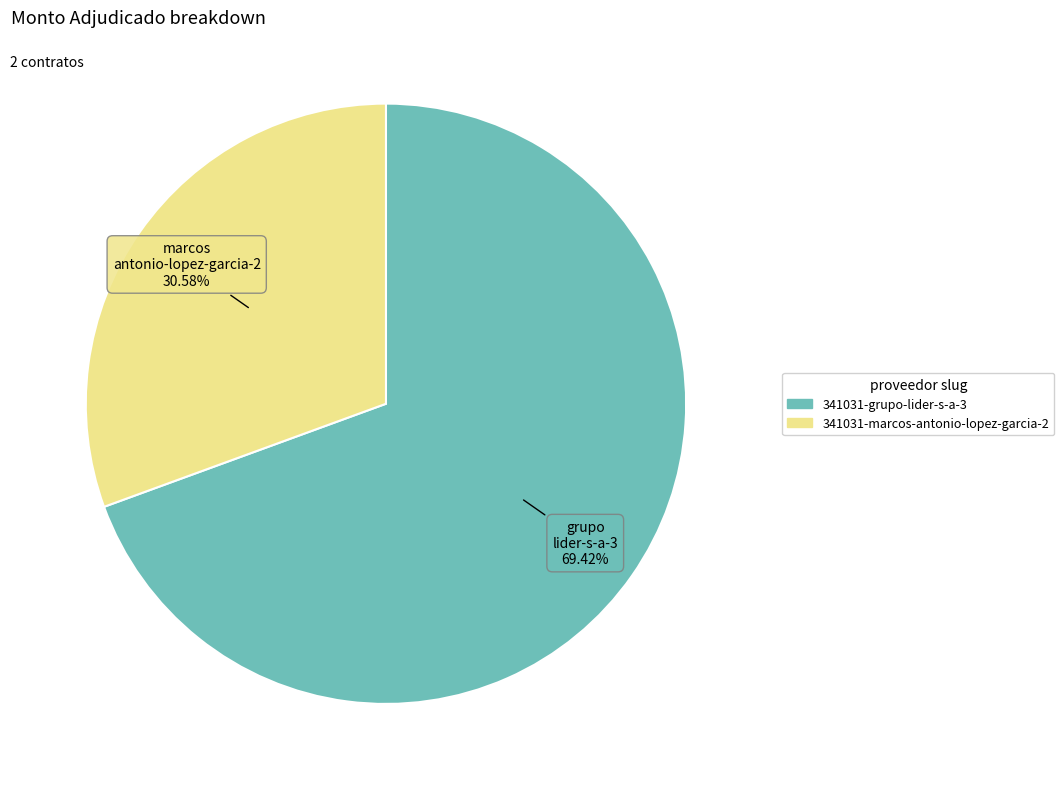

Approximately how many times larger is the value at 341031-marcos-antonio-lopez-garcia-2 compared to 341031-grupo-lider-s-a-3?

0.4